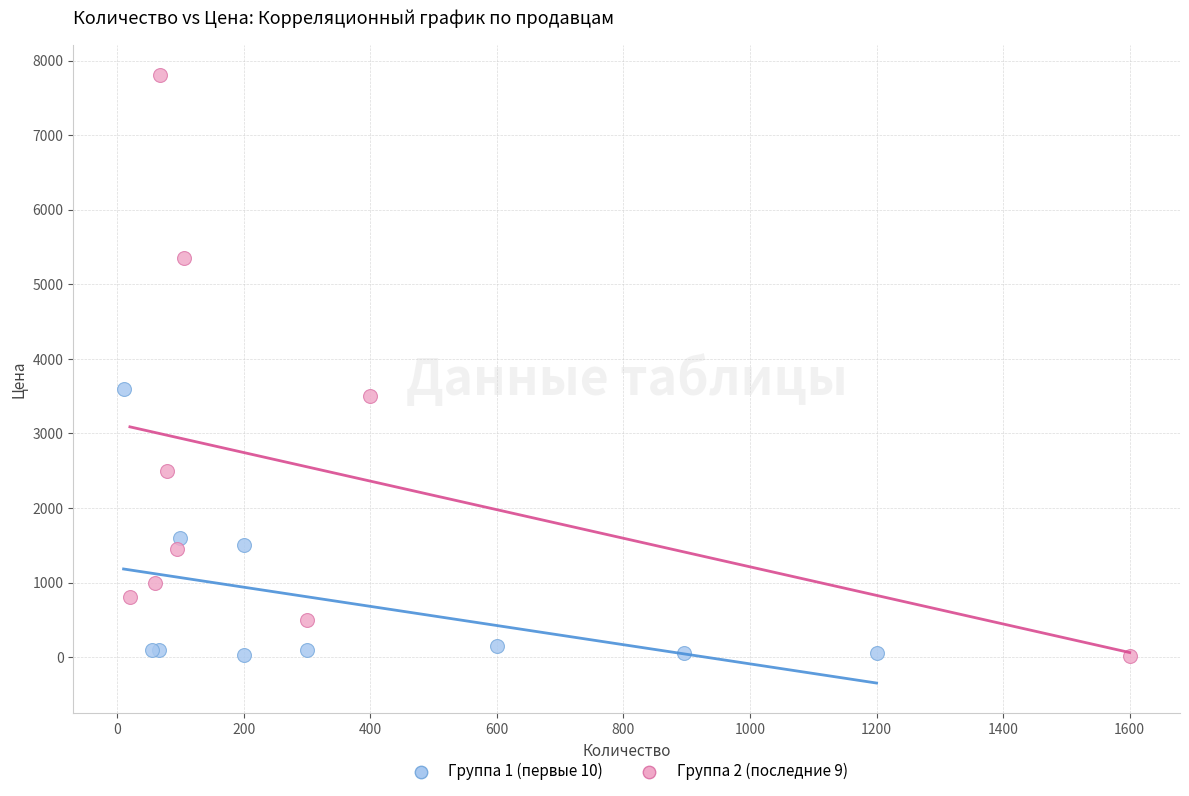

Which series contains the highest Y value?

Группа 2 (последние 9)